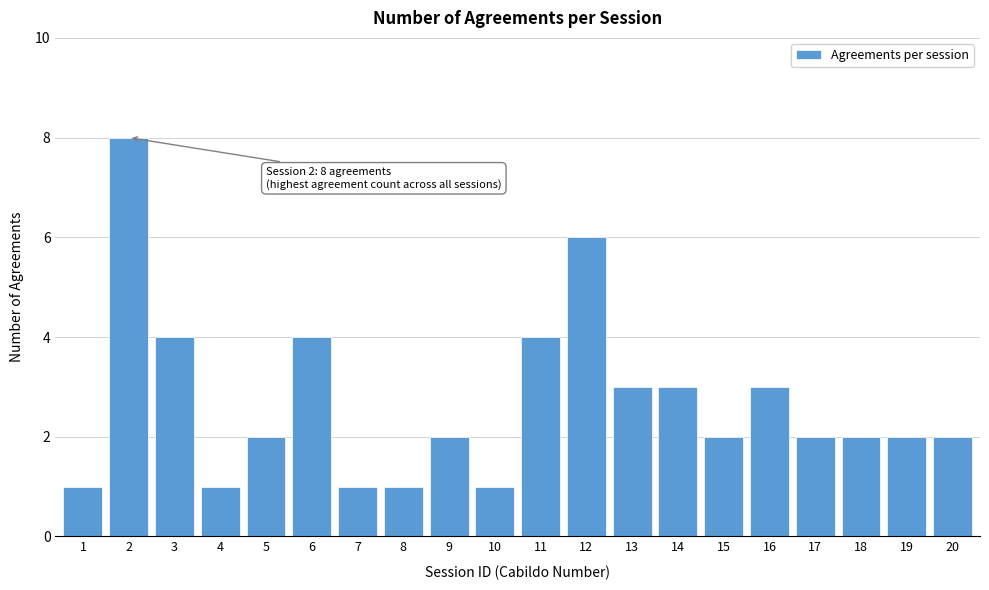

Reading left to right, extract all data points from this chart.

1=1	2=8	3=4	4=1	5=2	6=4	7=1	8=1	9=2	10=1	11=4	12=6	13=3	14=3	15=2	16=3	17=2	18=2	19=2	20=2